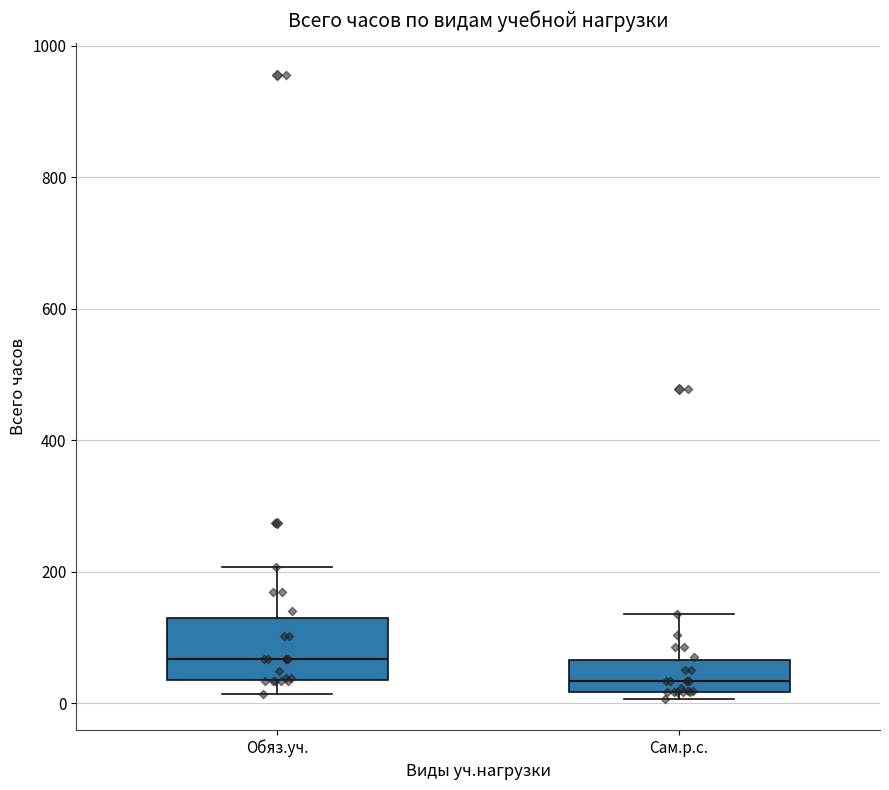

Reading left to right, transcribe this box plot: for each box, give where its median line is, the range the box spans, and where its two whiskers end, as read against the y-axis. The values are not printed on the chart, so give them approximately, as read against the axis.

Обяз.уч.: median 60, box 40 to 140, whiskers 20 to 200
Сам.р.с.: median 40, box 20 to 60, whiskers 0 to 140